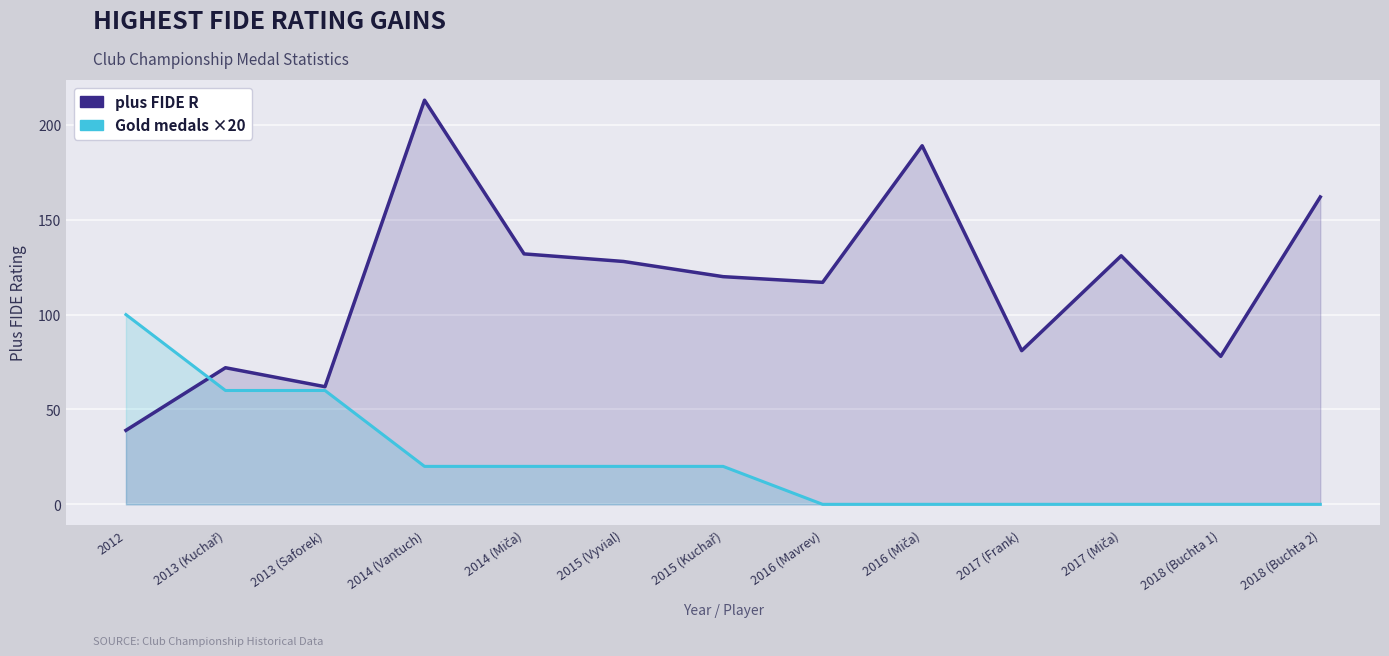

What is the difference between the second highest and minimum values in the plus FIDE R series?

150